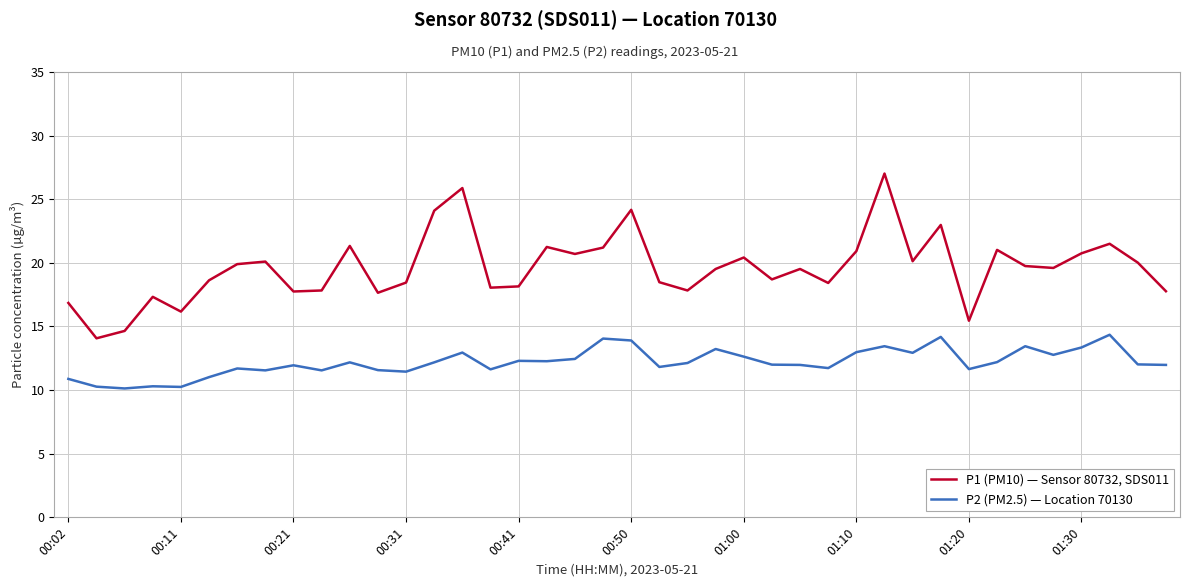

Rank the series by their maximum value, from highest to lowest.

P1 (PM10) — Sensor 80732, SDS011, P2 (PM2.5) — Location 70130